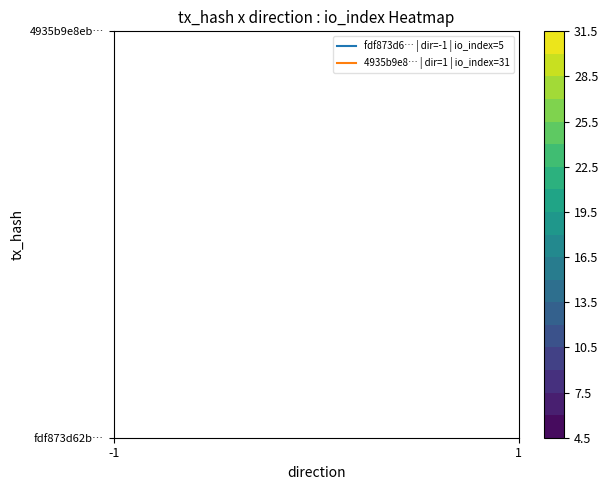

At how many categories does at least one series exceed 11?

1